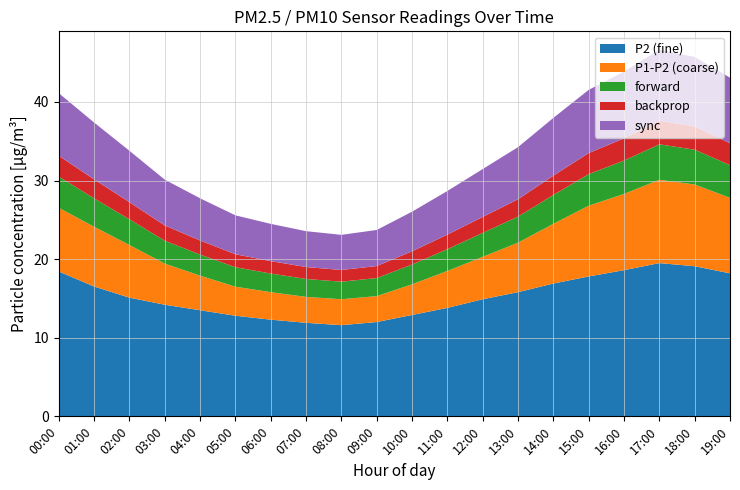

What is the lowest value of the P2 (fine) series?

11.6